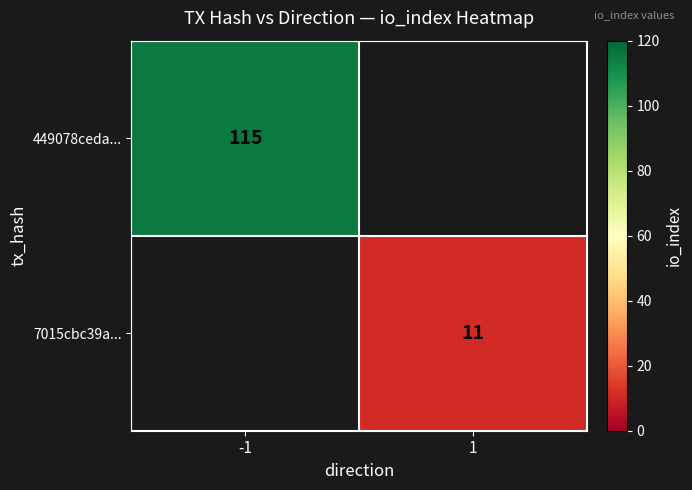

The 449078ceda... series shows 42 at -1. True or false?

False